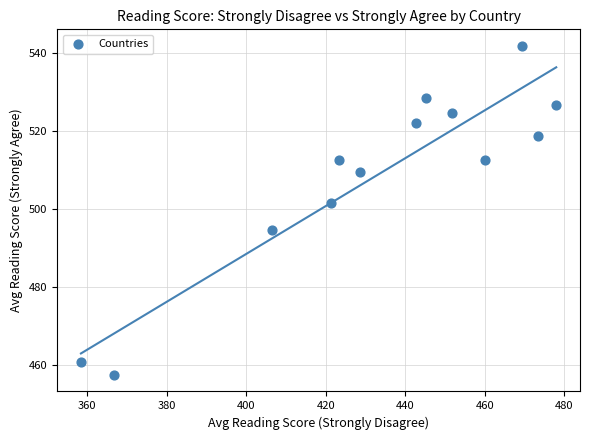

What is the range of Y values (max minus min)?

84.4